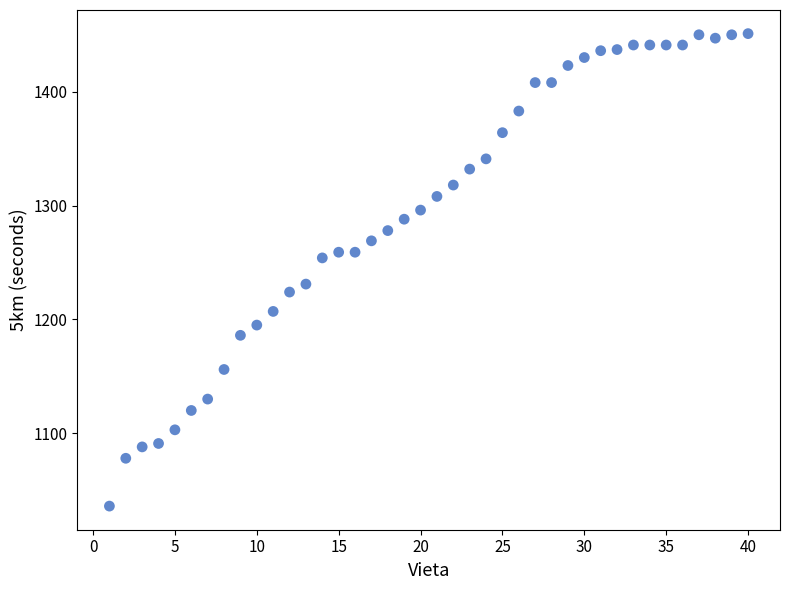

What is the range of X values (max minus min)?

39